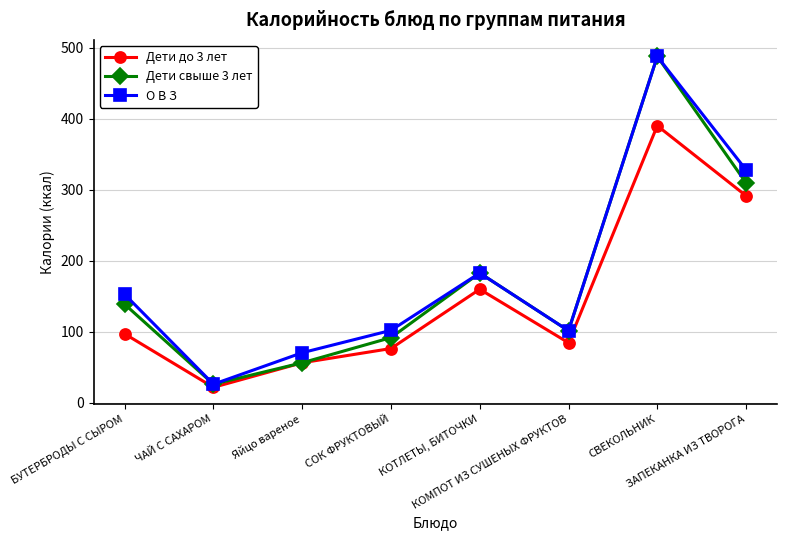

In О В З, how many points are higher than both neighbors (excluding endpoints)?

2